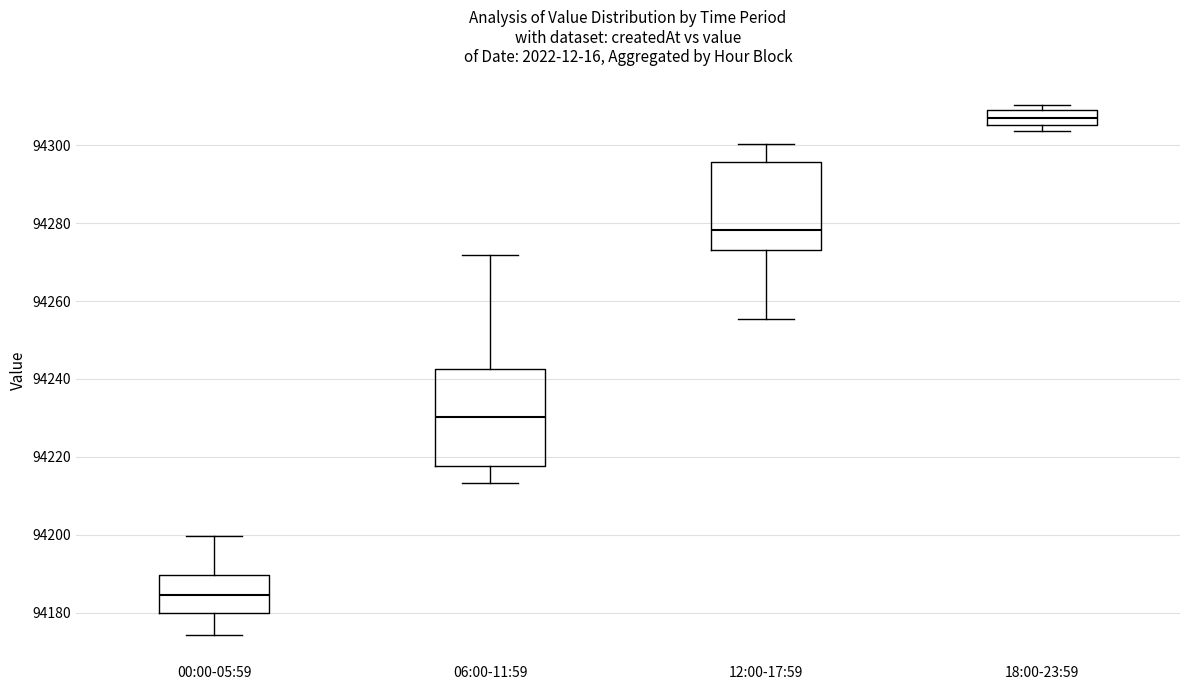

Reading left to right, read every box against the y-axis: the position of its median line, the range the box covers, and the ends of its whiskers. The values are not printed on the chart, so give them approximately, as read against the axis.

00:00-05:59: median 94184, box 94180 to 94190, whiskers 94174 to 94200
06:00-11:59: median 94230, box 94218 to 94242, whiskers 94214 to 94272
12:00-17:59: median 94278, box 94274 to 94296, whiskers 94256 to 94300
18:00-23:59: median 94308, box 94306 to 94310, whiskers 94304 to 94310 (just above the box's upper edge)